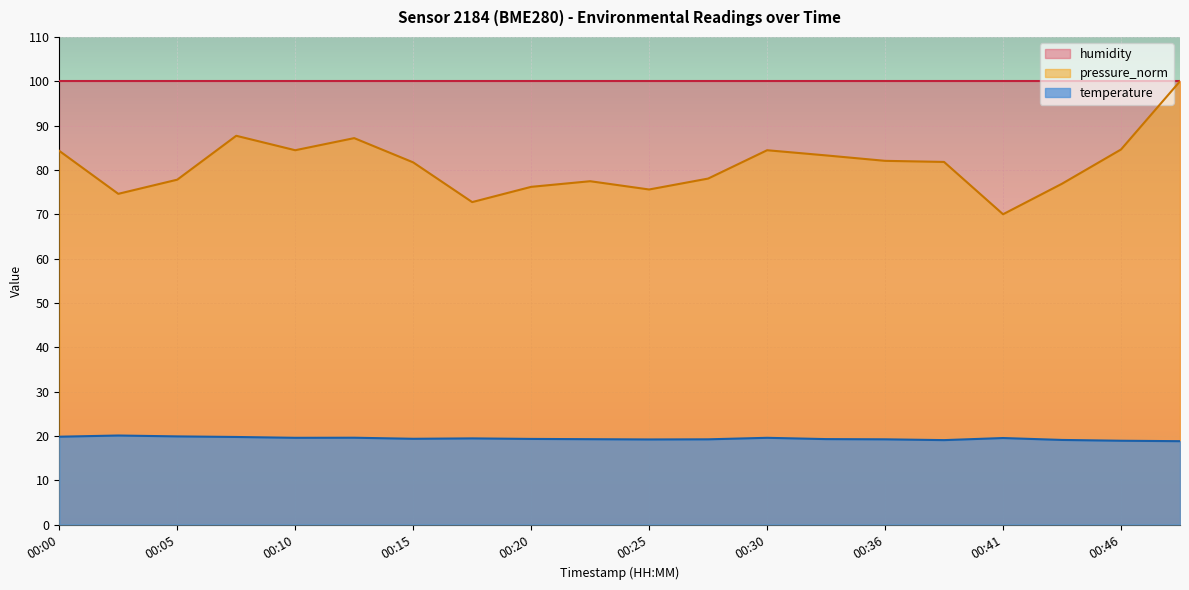

Is the value of pressure_norm at 00:30 greater than the value of temperature at 00:30?

Yes